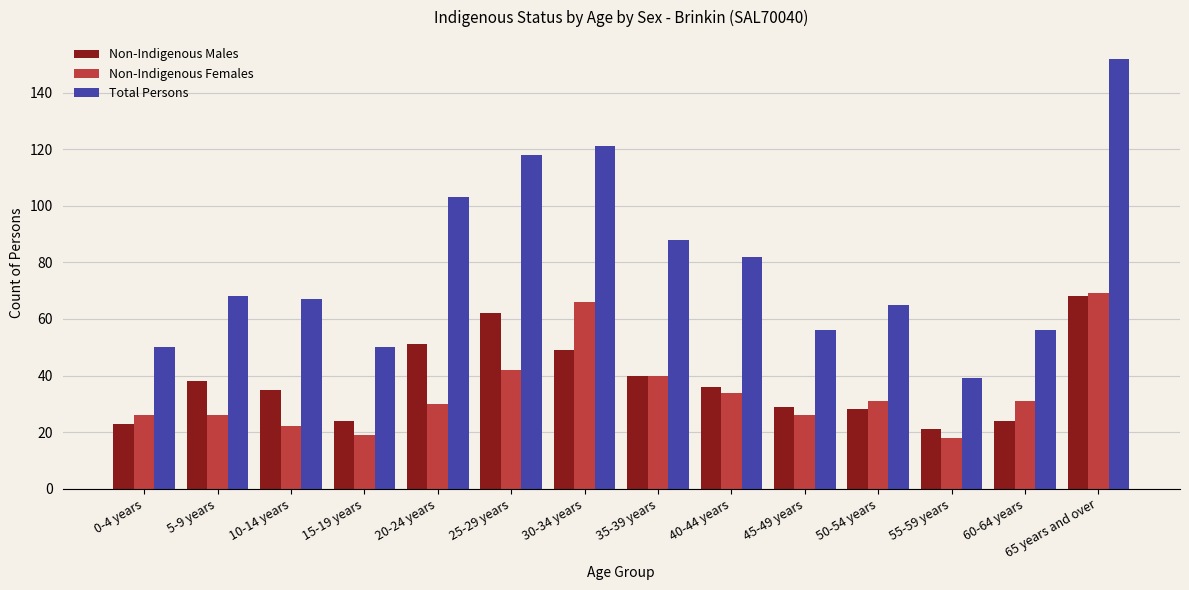

What is the label of the 3rd bar from the left?

10-14 years